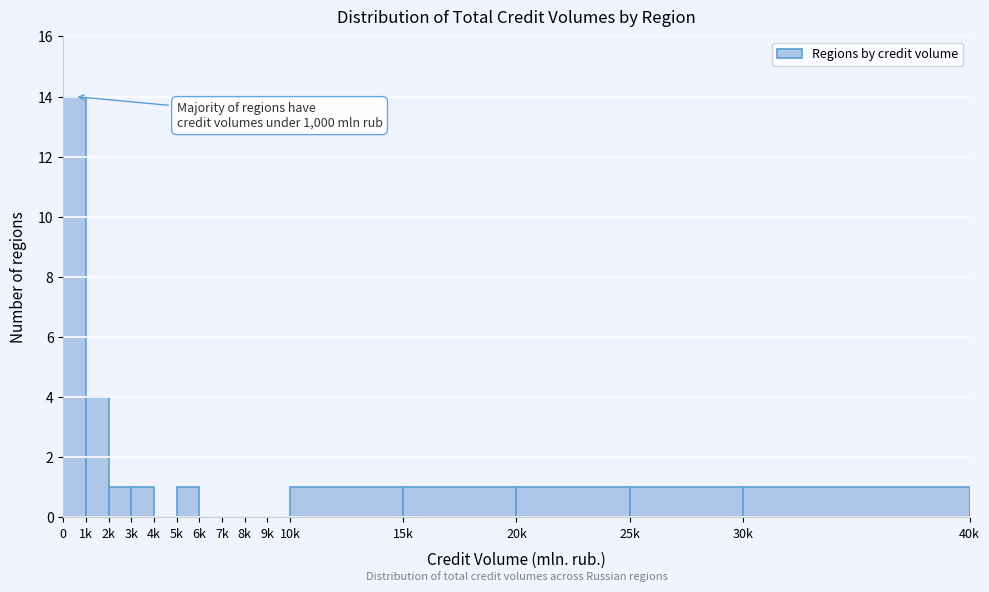

Reading left to right, extract all data points from this chart.

0=14	1k=4	2k=1	3k=1	4k=0	5k=1	6k=0	7k=0	8k=0	9k=0	10k=1	15k=1	20k=1	25k=1	30k=1